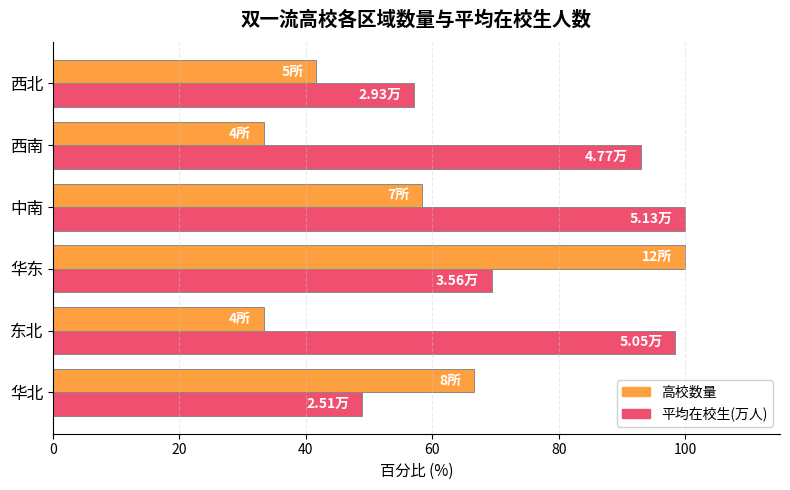

Which series changed the most between 华北 and 西北?

高校数量